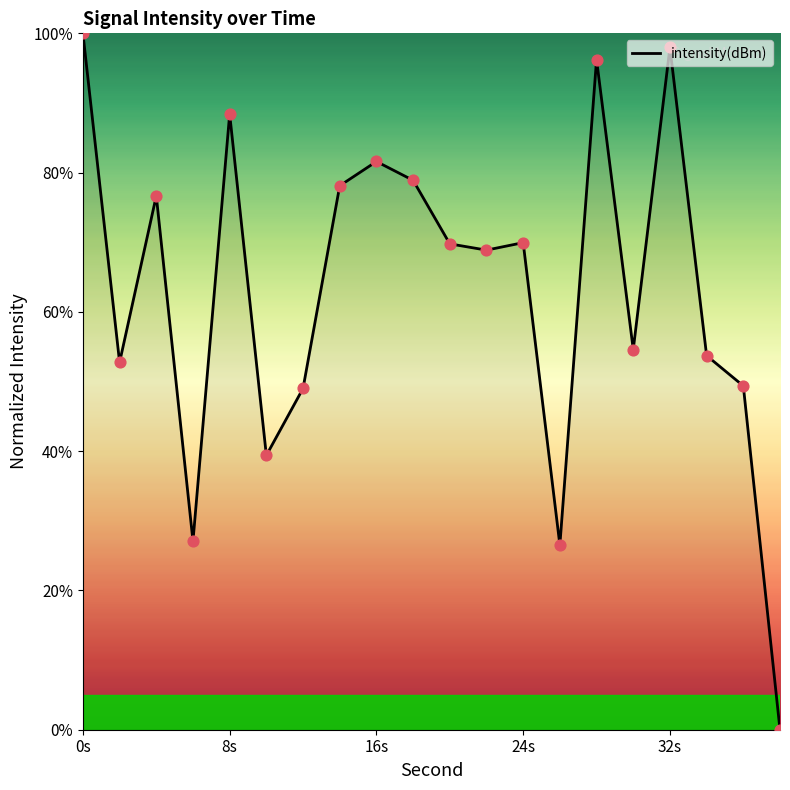

What is the maximum value shown in the chart?

100.0